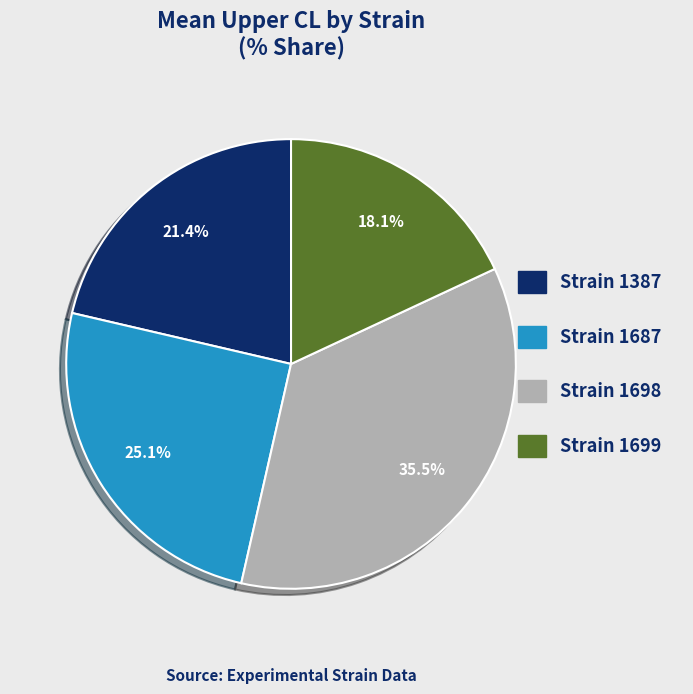

Is there a majority slice in this chart?

No